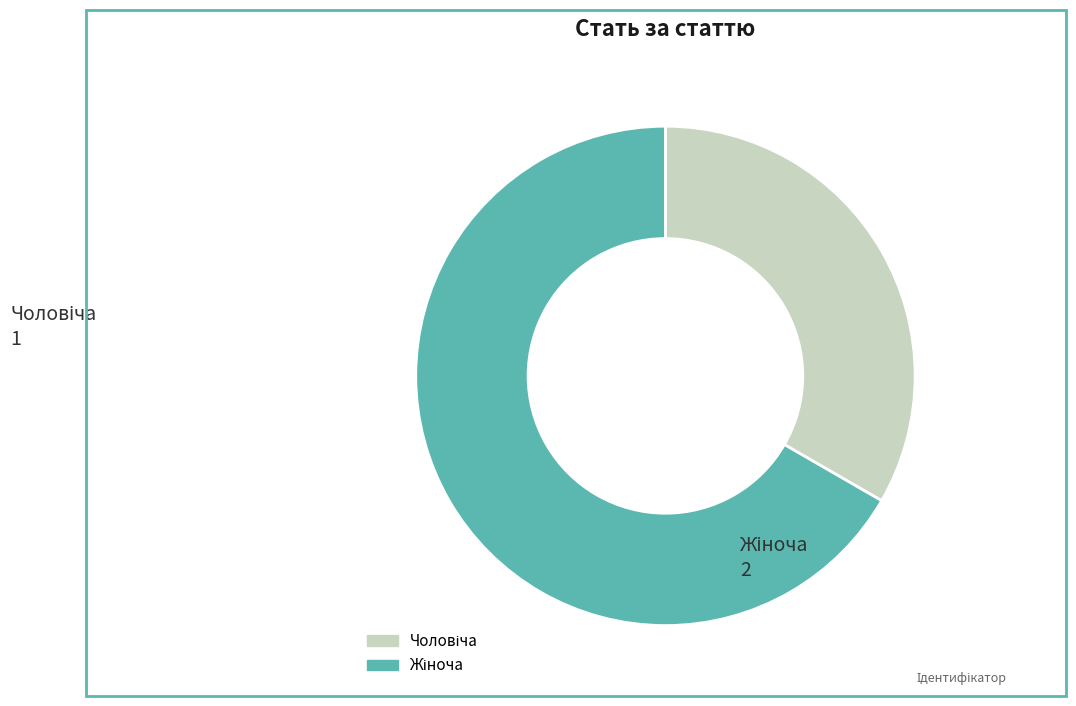

Is there any slice that represents more than half of the pie?

Yes